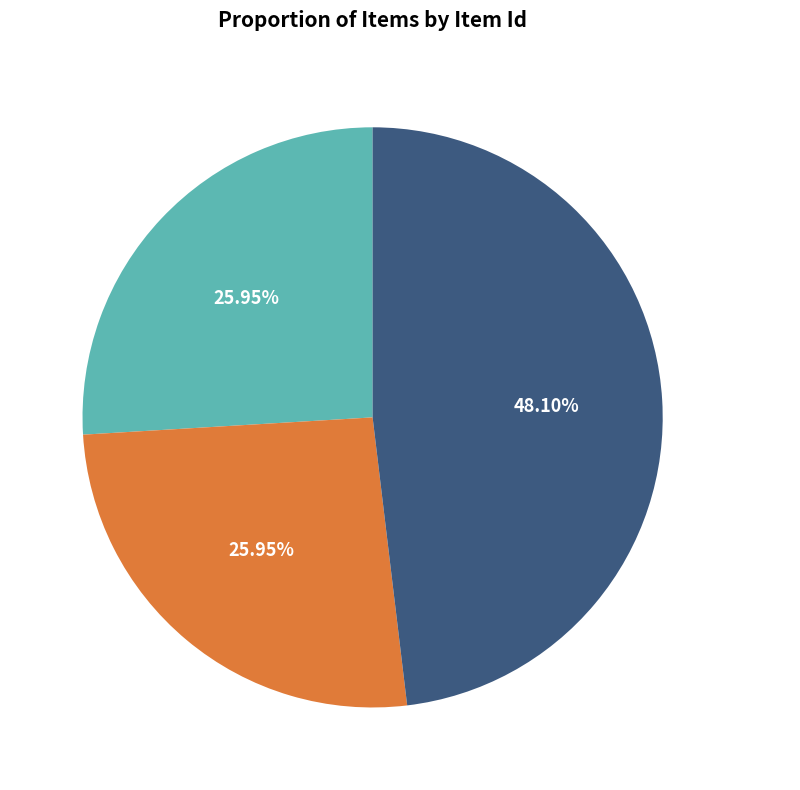

Is there a majority slice in this chart?

No